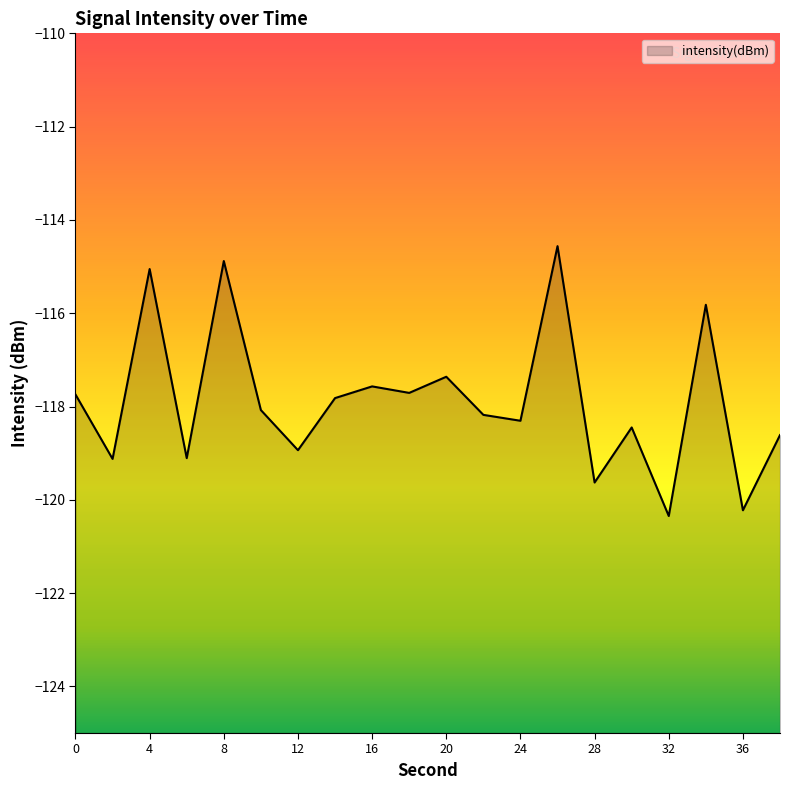

What is the difference between the second highest and second lowest values?

5.3